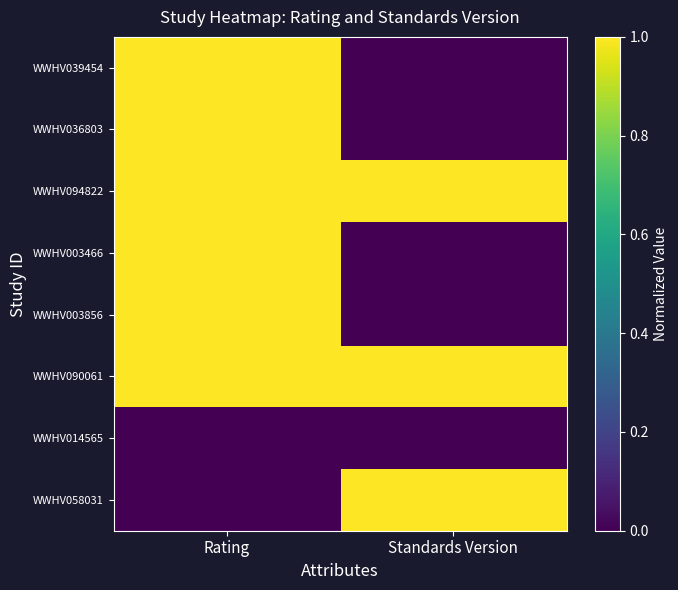

Reading left to right, extract all data points from this chart.

WWHV039454: Rating=1	Standards Version=0
WWHV036803: Rating=1	Standards Version=0
WWHV094822: Rating=1	Standards Version=1
WWHV003466: Rating=1	Standards Version=0
WWHV003856: Rating=1	Standards Version=0
WWHV090061: Rating=1	Standards Version=1
WWHV014565: Rating=0	Standards Version=0
WWHV058031: Rating=0	Standards Version=1